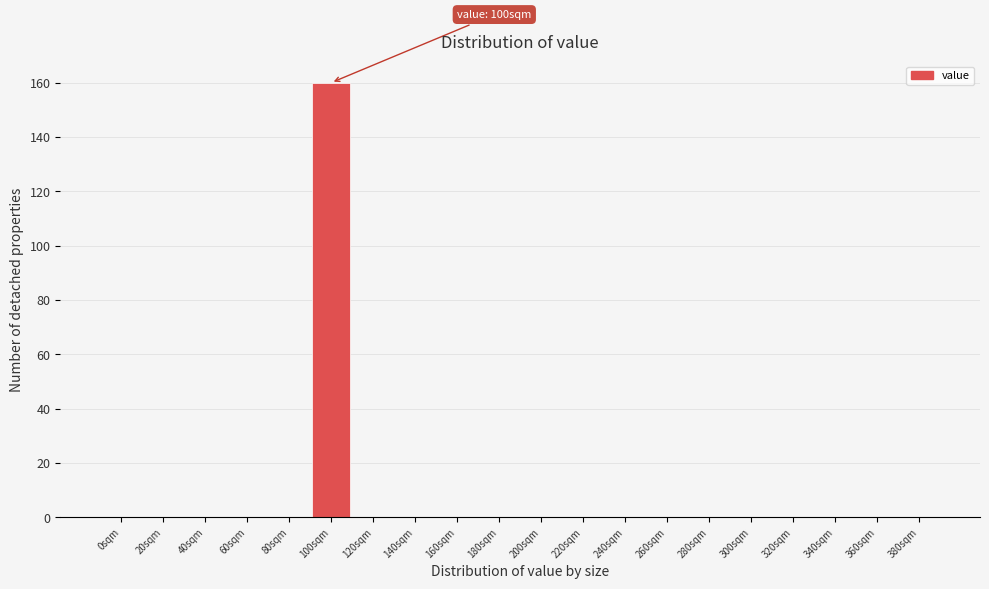

Reading right to left, what are all the values shown in this chart?

380sqm=0	360sqm=0	340sqm=0	320sqm=0	300sqm=0	280sqm=0	260sqm=0	240sqm=0	220sqm=0	200sqm=0	180sqm=0	160sqm=0	140sqm=0	120sqm=0	100sqm=160	80sqm=0	60sqm=0	40sqm=0	20sqm=0	0sqm=0